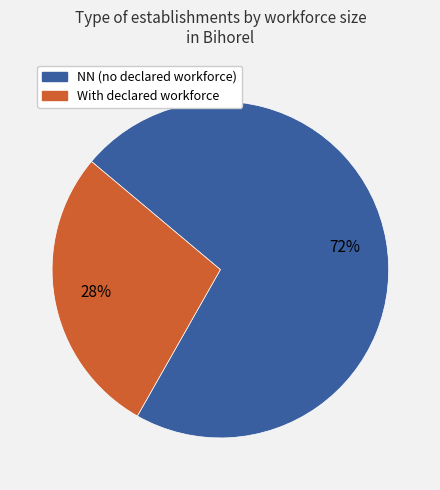

Is there a majority slice in this chart?

Yes